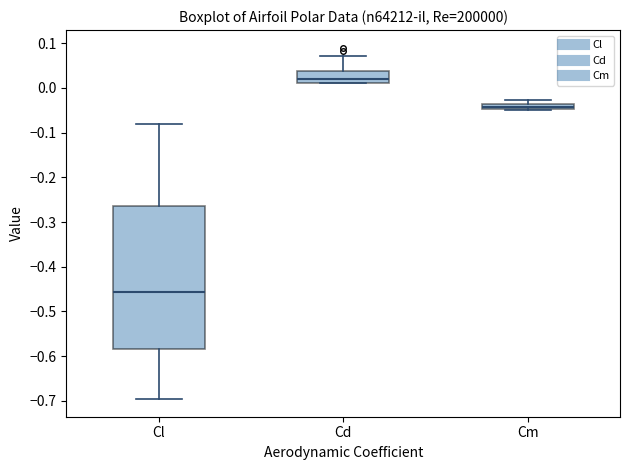

Which box is the tallest, from its lower edge to its upper edge?

Cl